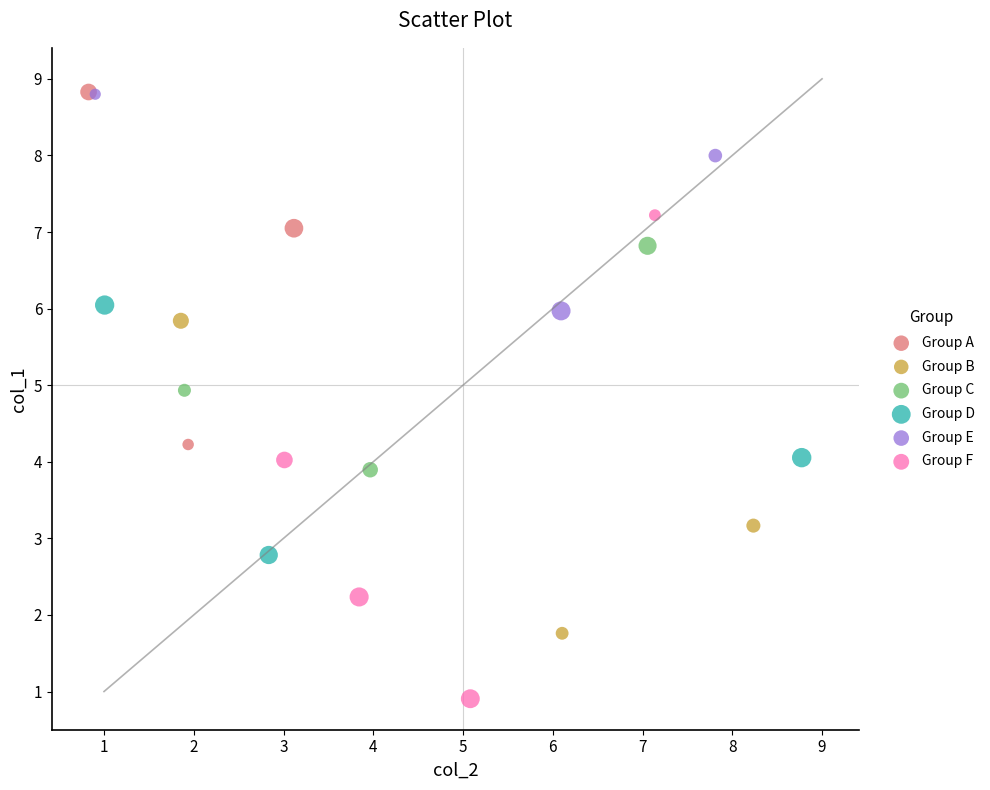

Which series has the largest Y range (max minus min)?

Group F